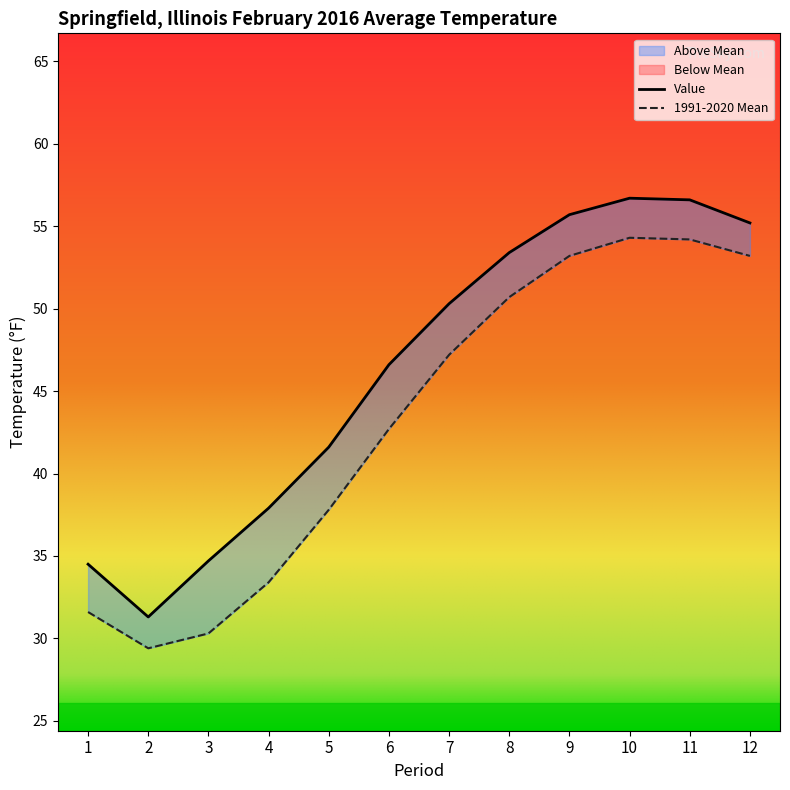

What is the minimum value for Value?

31.3